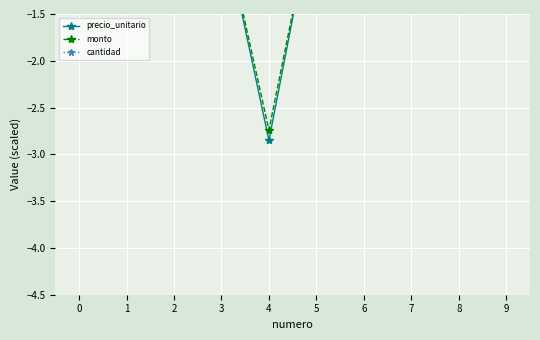

True or false: cantidad has more than 0 interior local peaks.

False